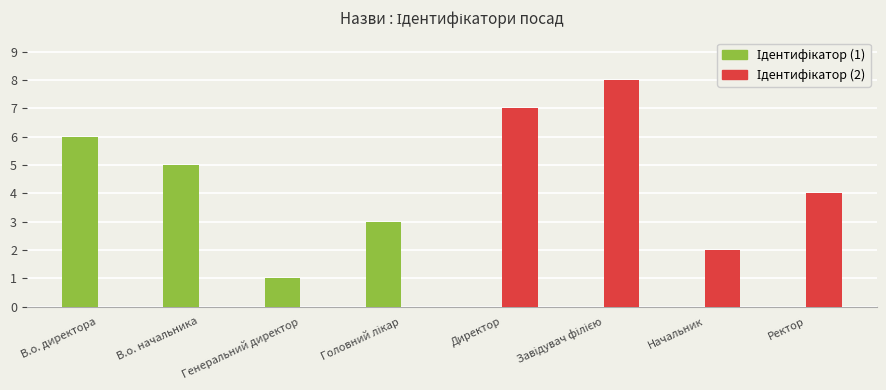

What is the maximum value shown in the chart?

8